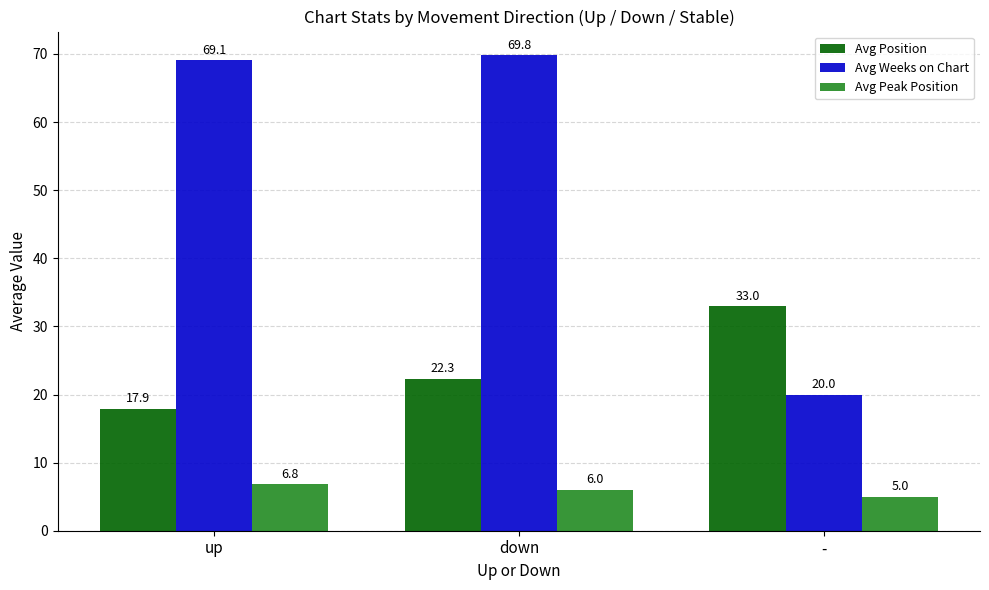

Count the Avg Peak Position values in the range 5 to 6.

2